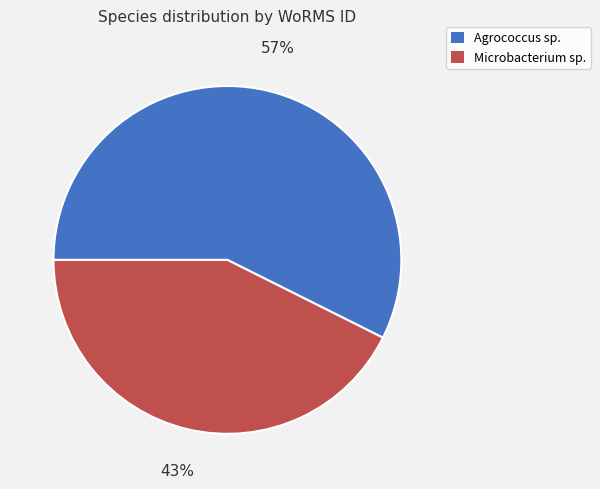

To the nearest percent, what portion does Agrococcus sp. represent?

57%